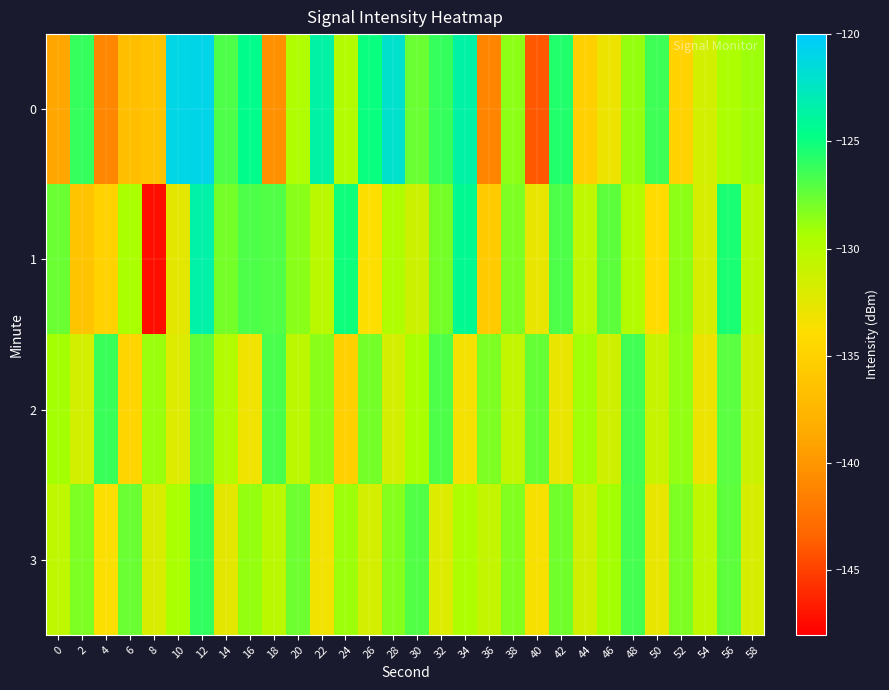

Which category has the lowest value across all series?

8